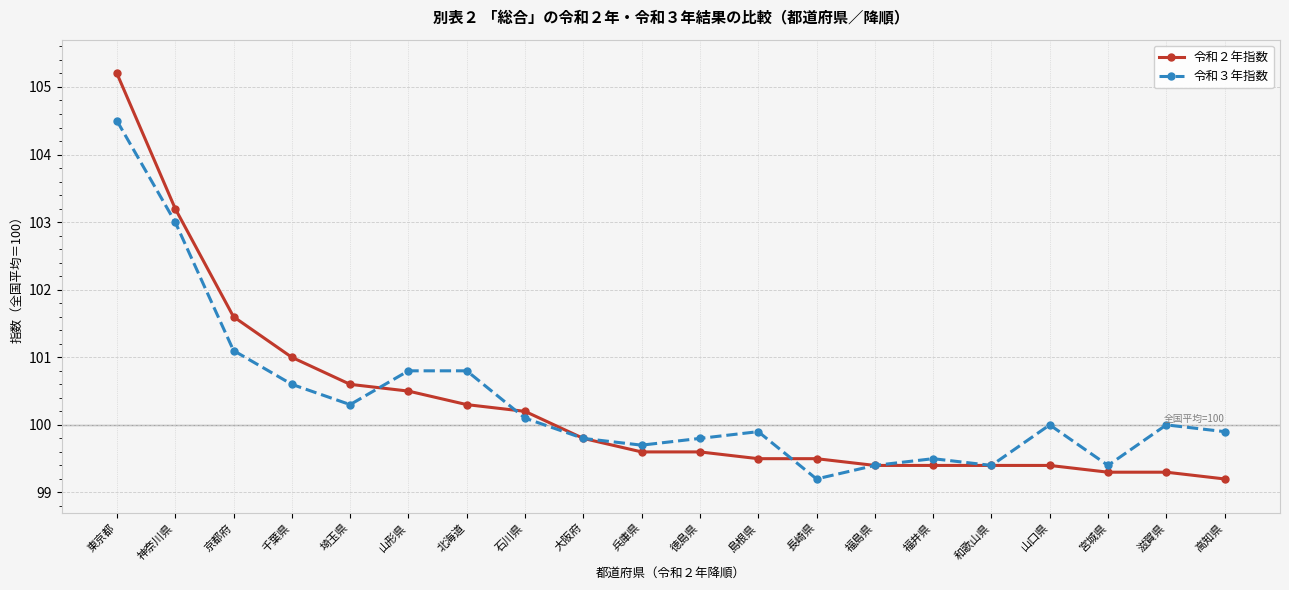

What is the sum of all 令和２年指数 values?

2006.0